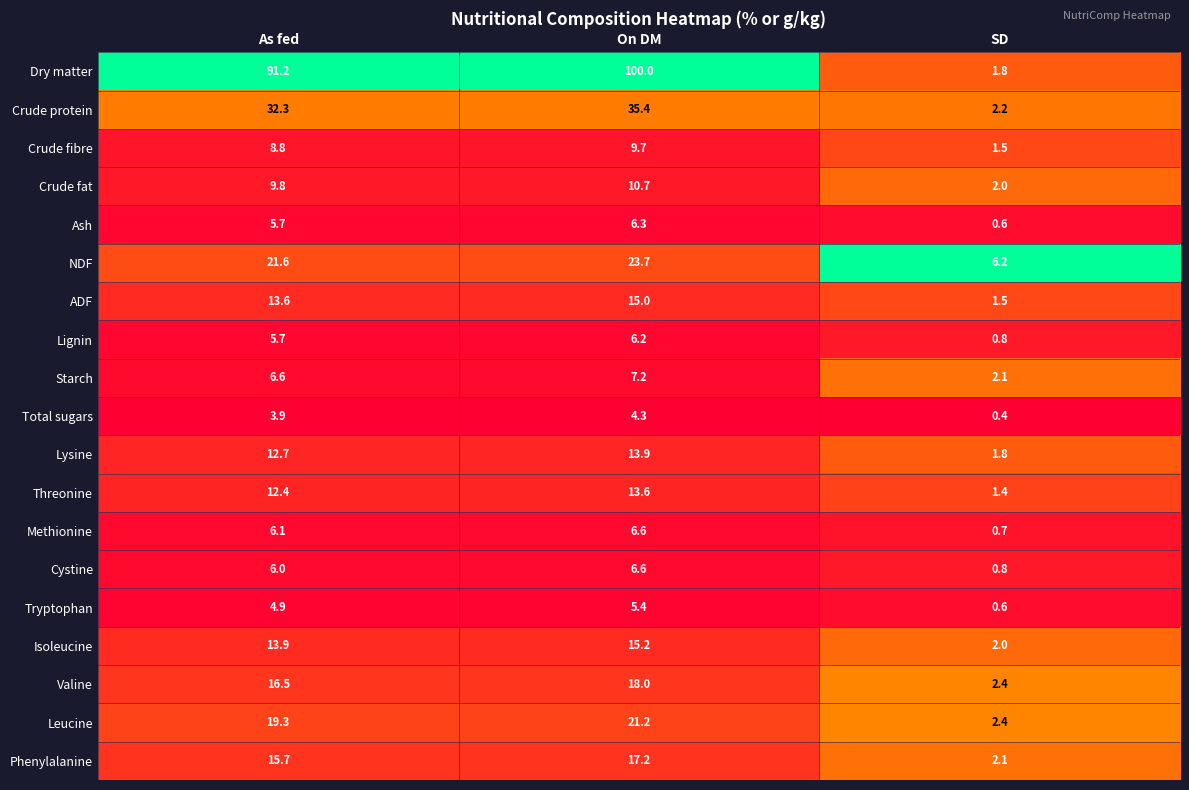

Rank the categories by Phenylalanine value from lowest to highest.

SD, As fed, On DM